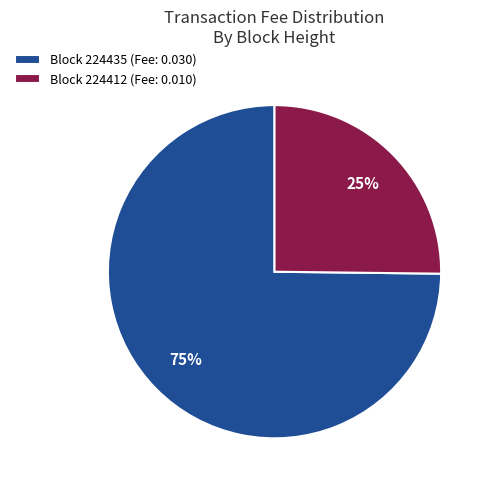

Which category has the biggest portion of the pie?

Block 224435 (Fee: 0.030)